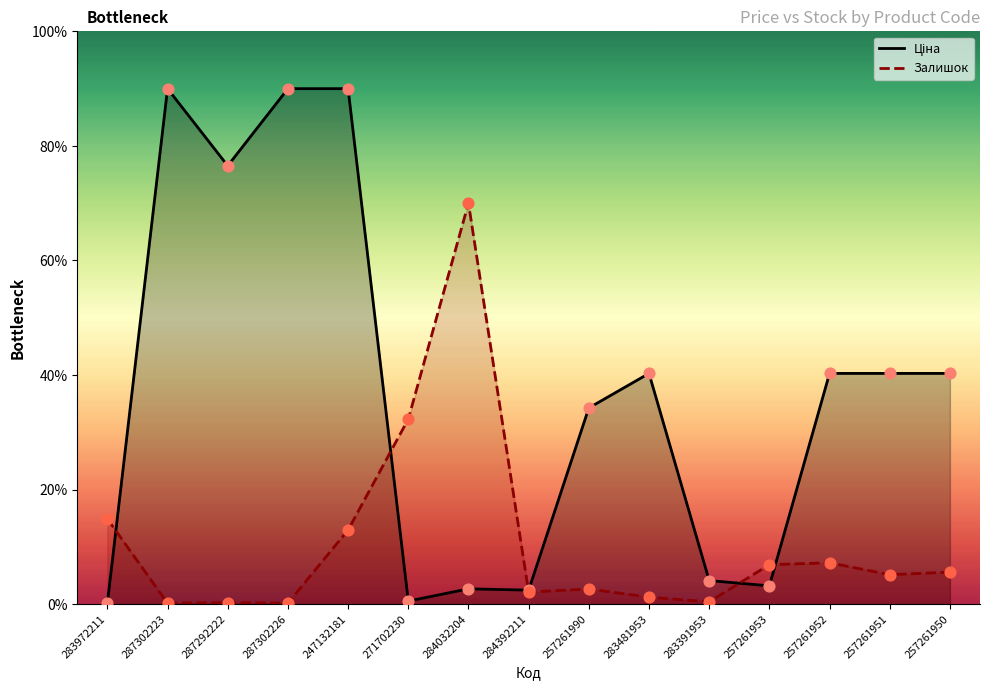

What is the total value across all series at 283481953?

41.5